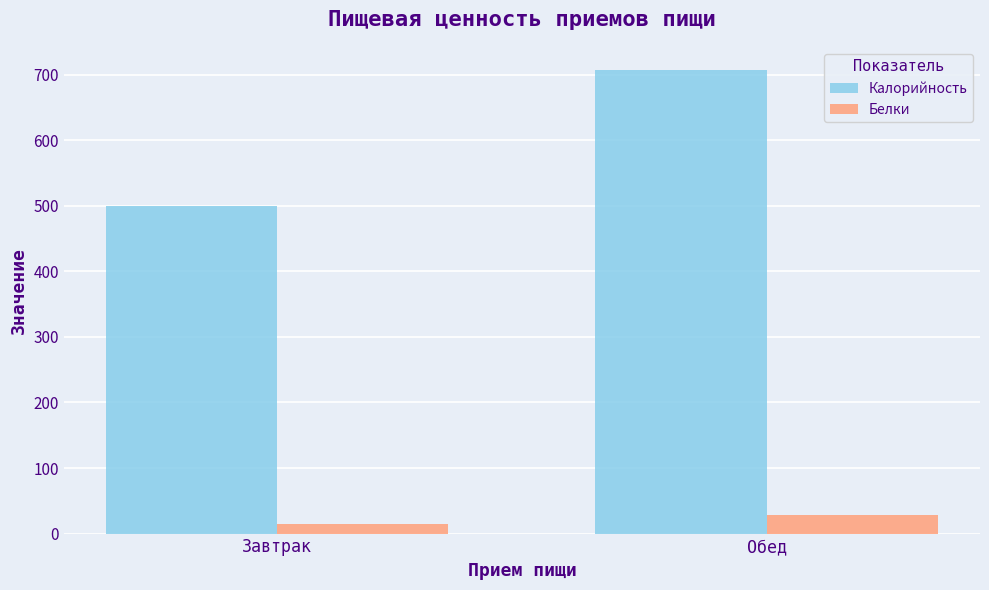

Rank the categories by Калорийность value from lowest to highest.

Завтрак, Обед